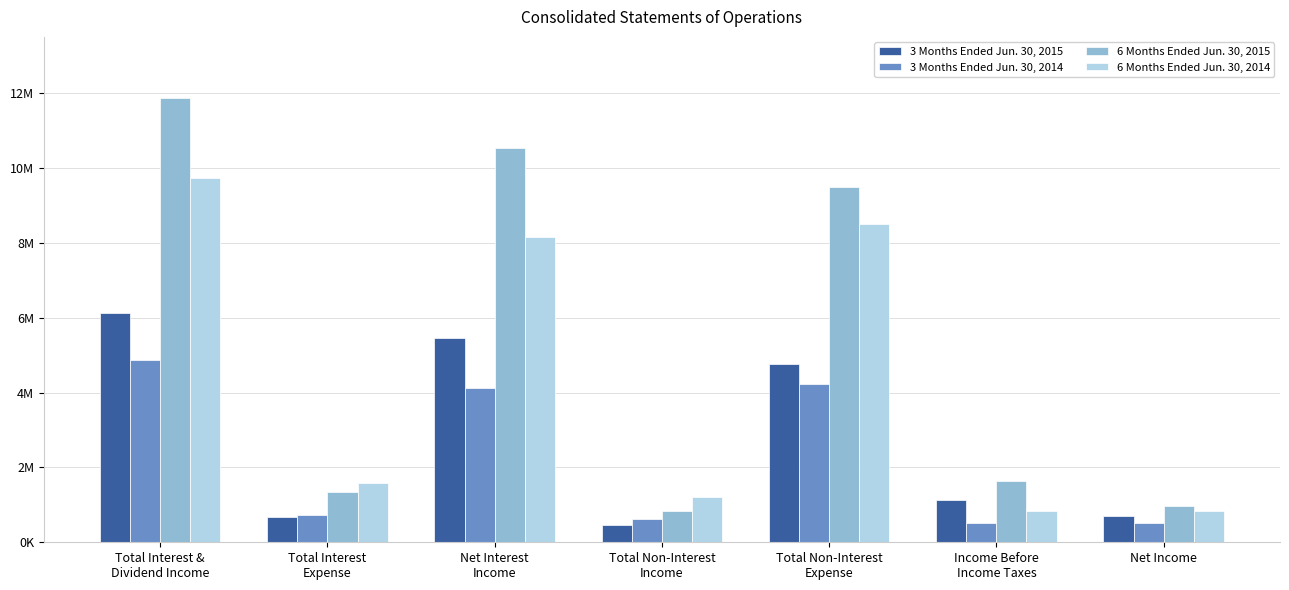

Which series has the largest total across all categories?

6 Months Ended Jun. 30, 2015